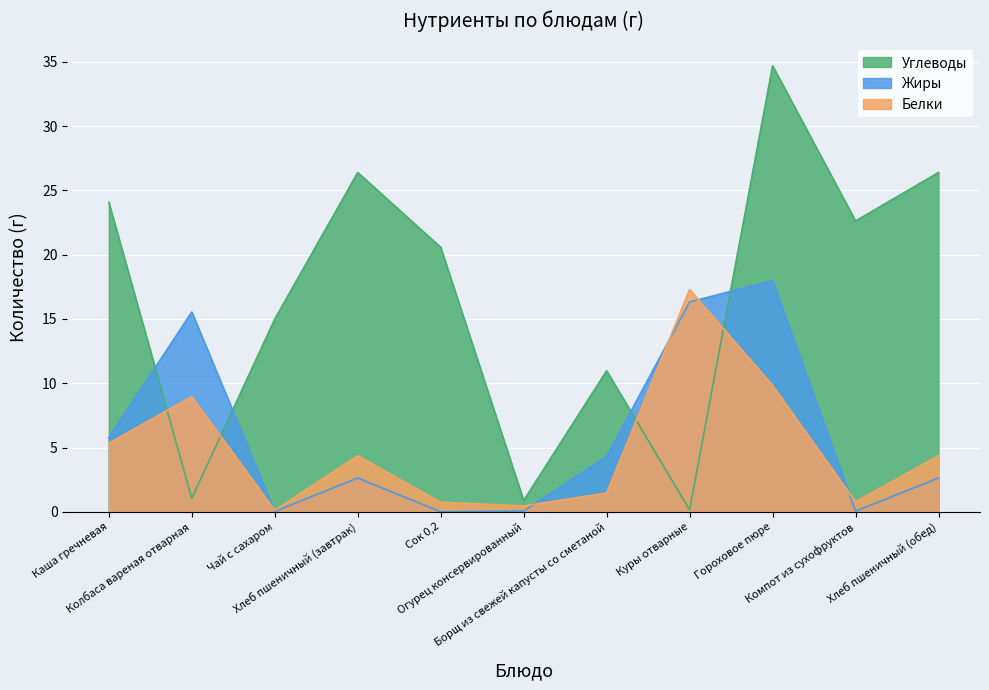

At Колбаса вареная отварная, list the series in order from largest to smallest.

Жиры, Белки, Углеводы